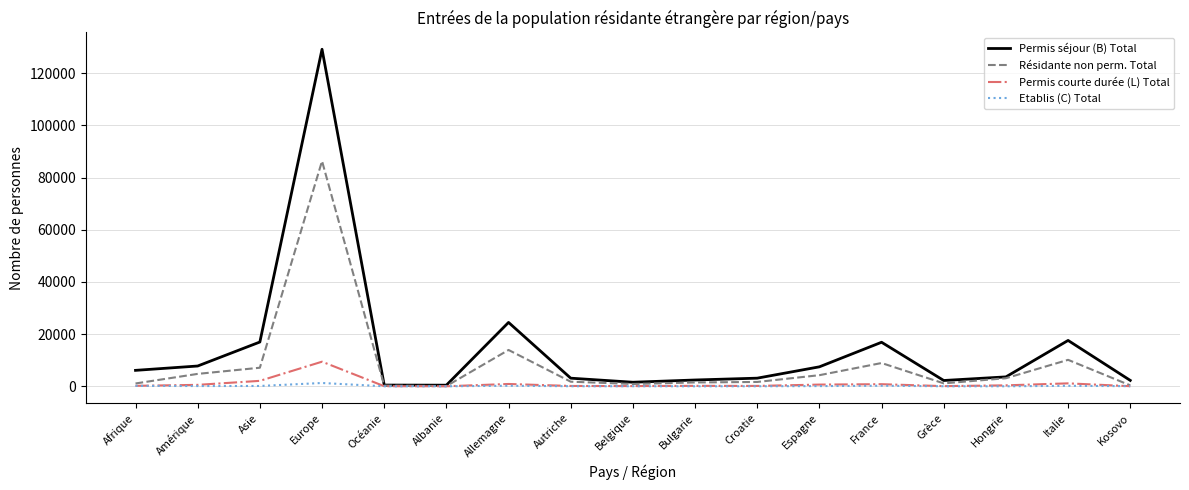

True or false: Permis séjour (B) Total has a value of 7779 at Amérique.

True